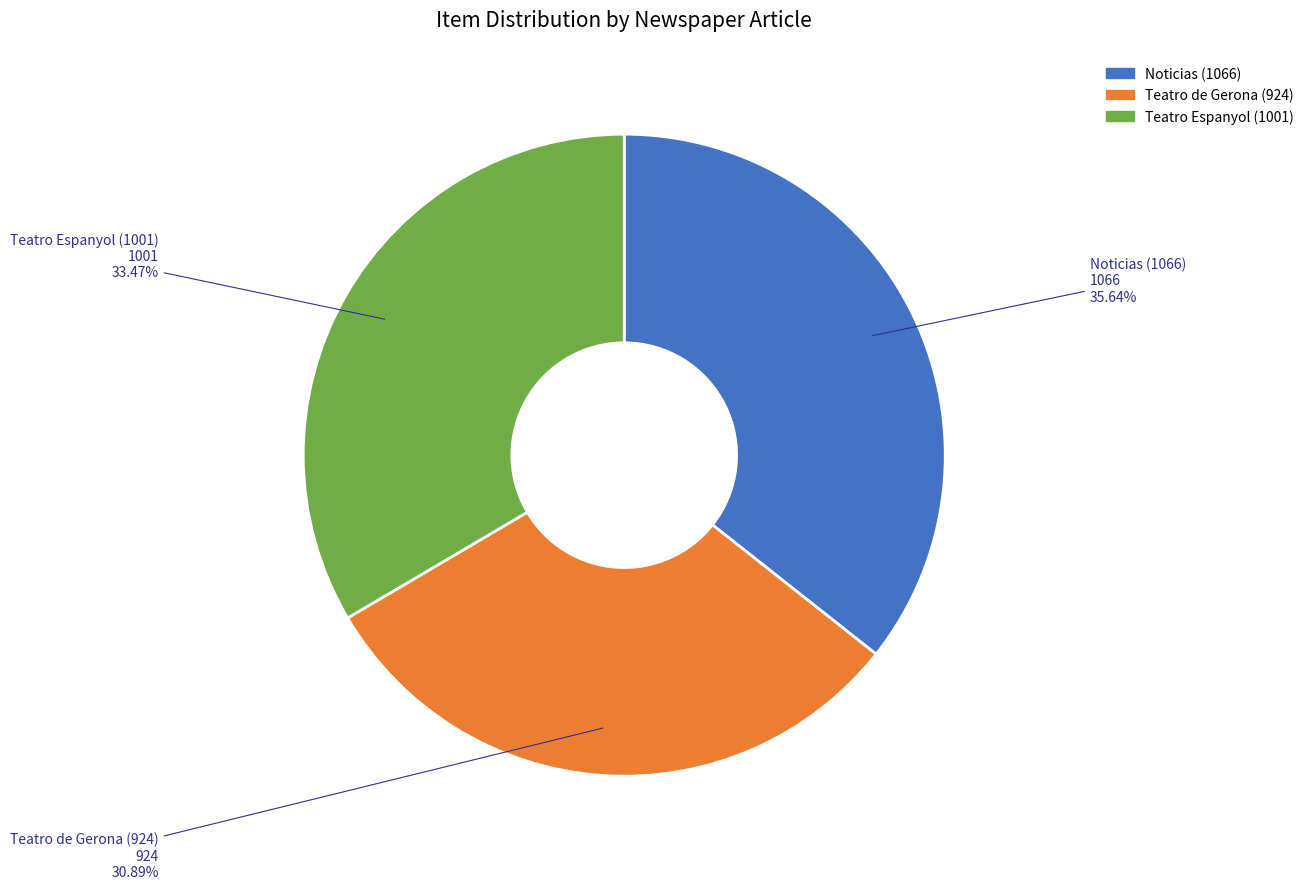

Count the number of slices in the pie.

3